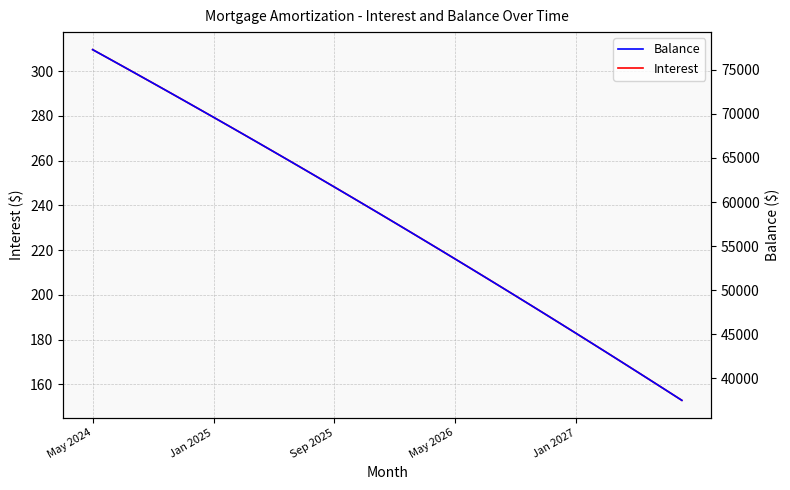

At 30, list the series in order from smallest to largest.

Interest, Balance